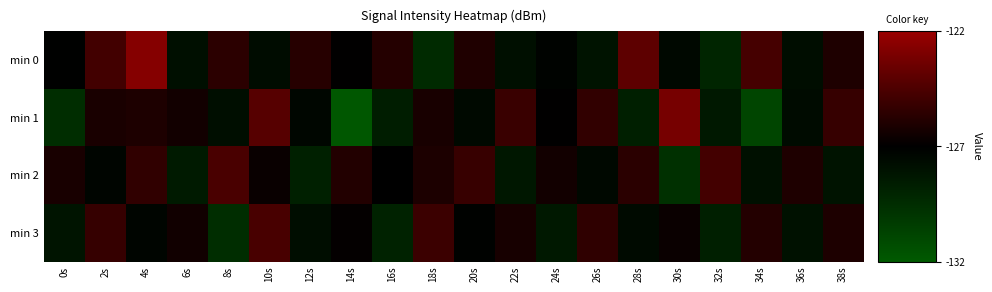

Which series has the largest total across all categories?

min 0